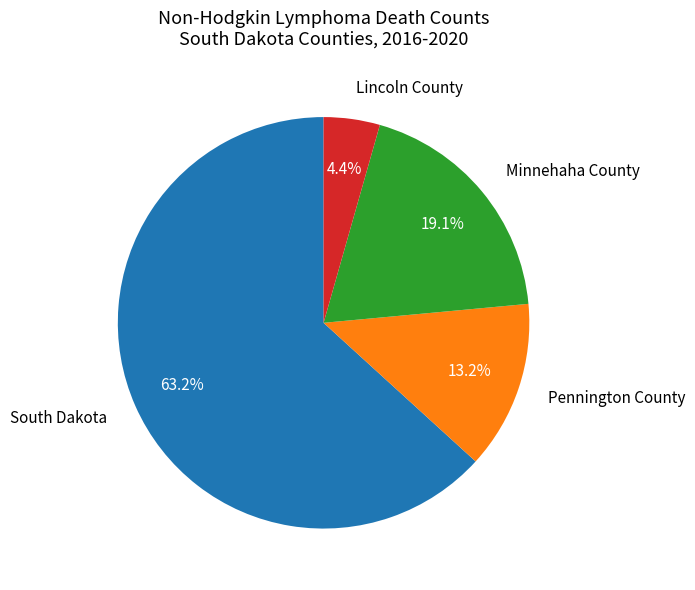

To the nearest percent, what percentage of the pie is Pennington County?

13%